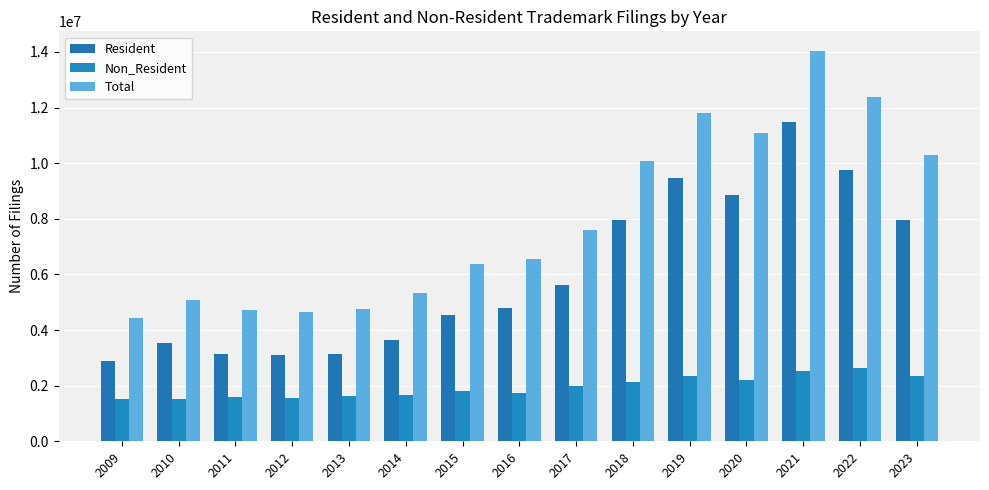

What is the difference between the Non_Resident values at 2009 and 2021?

1015300